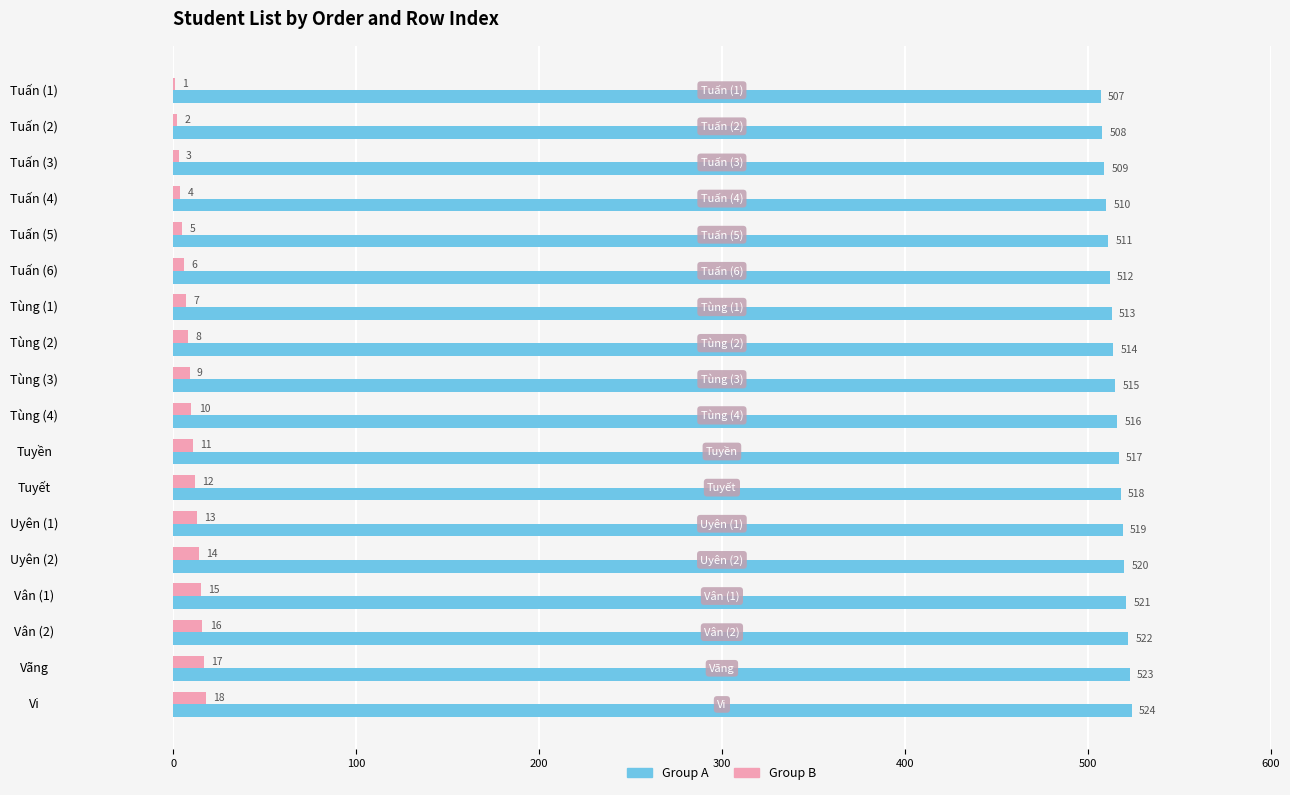

What is the maximum value shown in the chart?

524